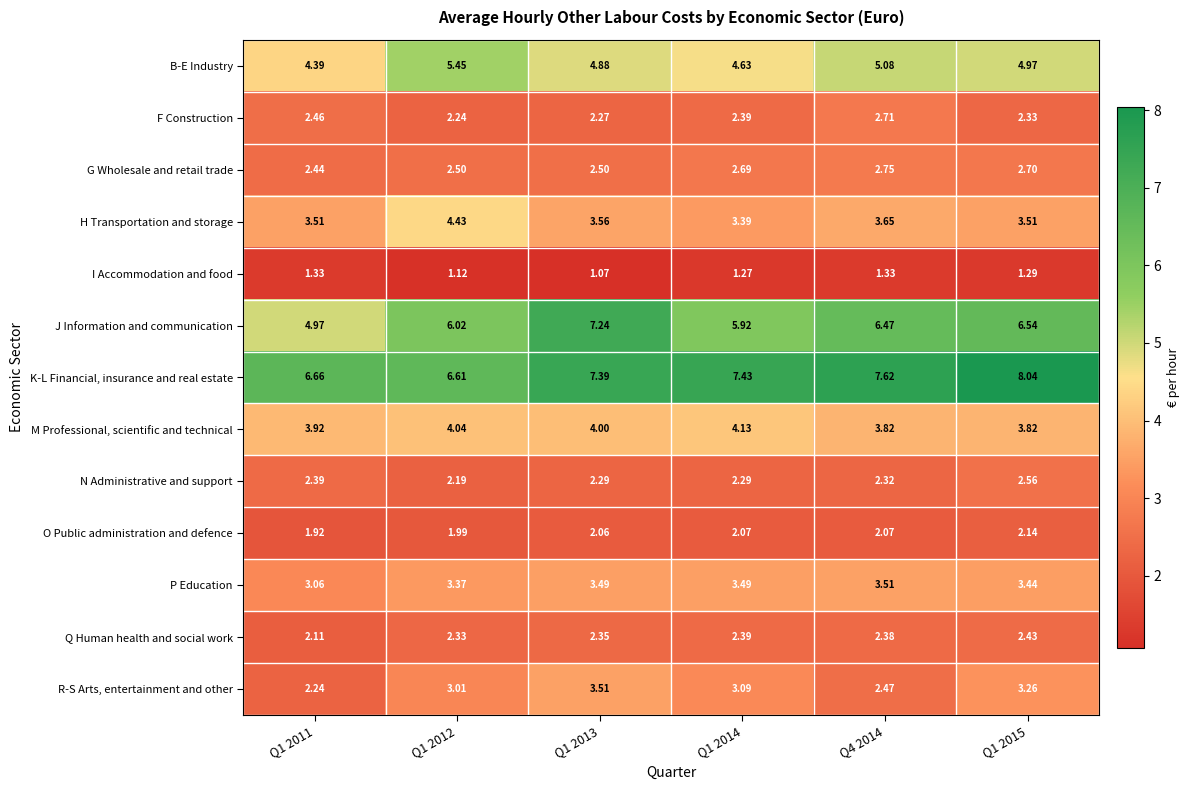

What is the total value across all series at Q1 2015?

47.0